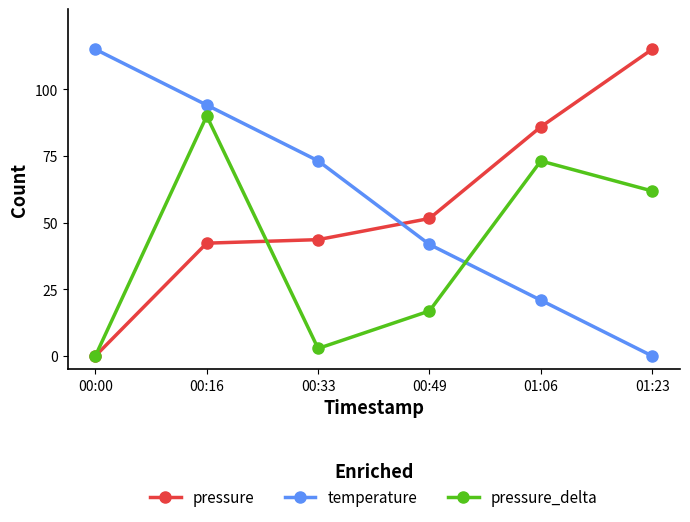

Which series changed the most between 00:16 and 00:49?

pressure_delta